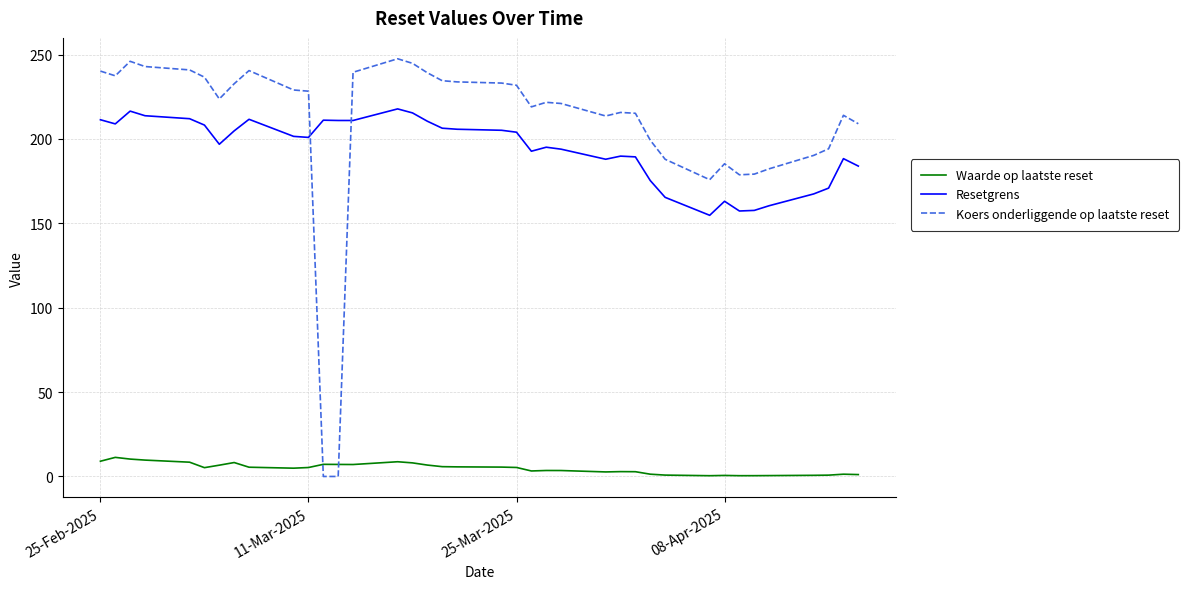

List the series in order of their peak value, highest first.

Koers onderliggende op laatste reset, Resetgrens, Waarde op laatste reset